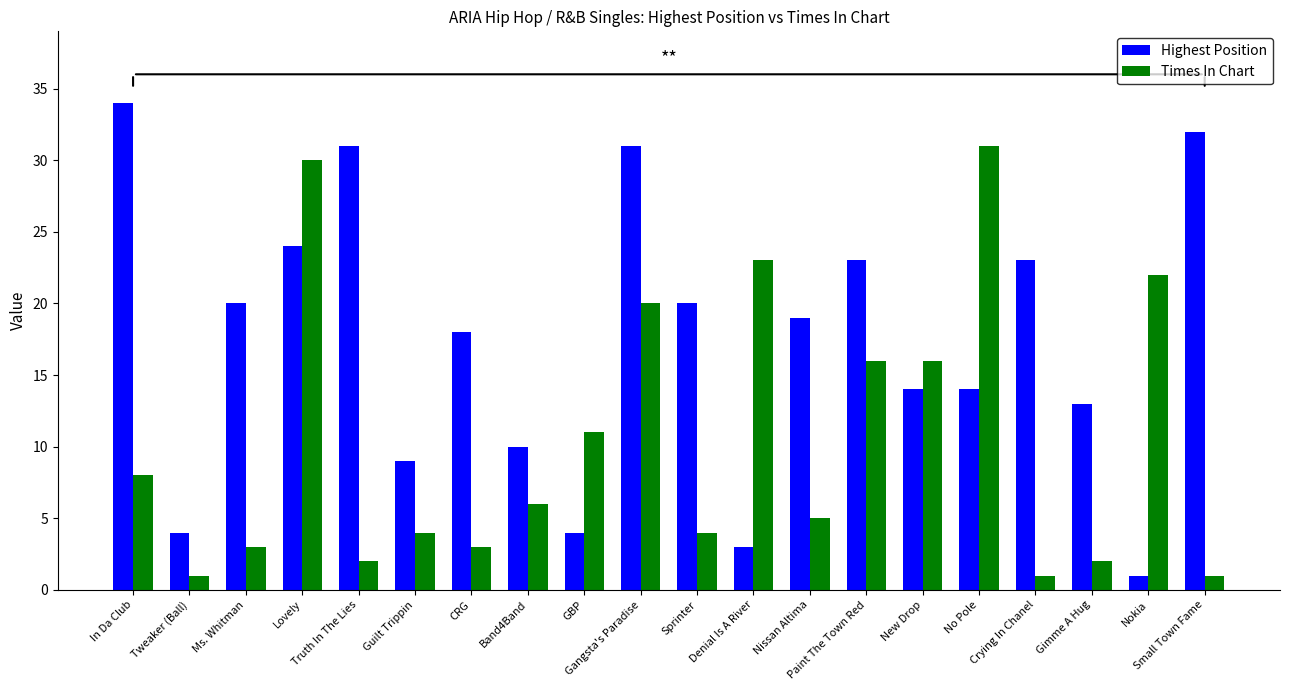

Which series has the largest total across all categories?

Highest Position